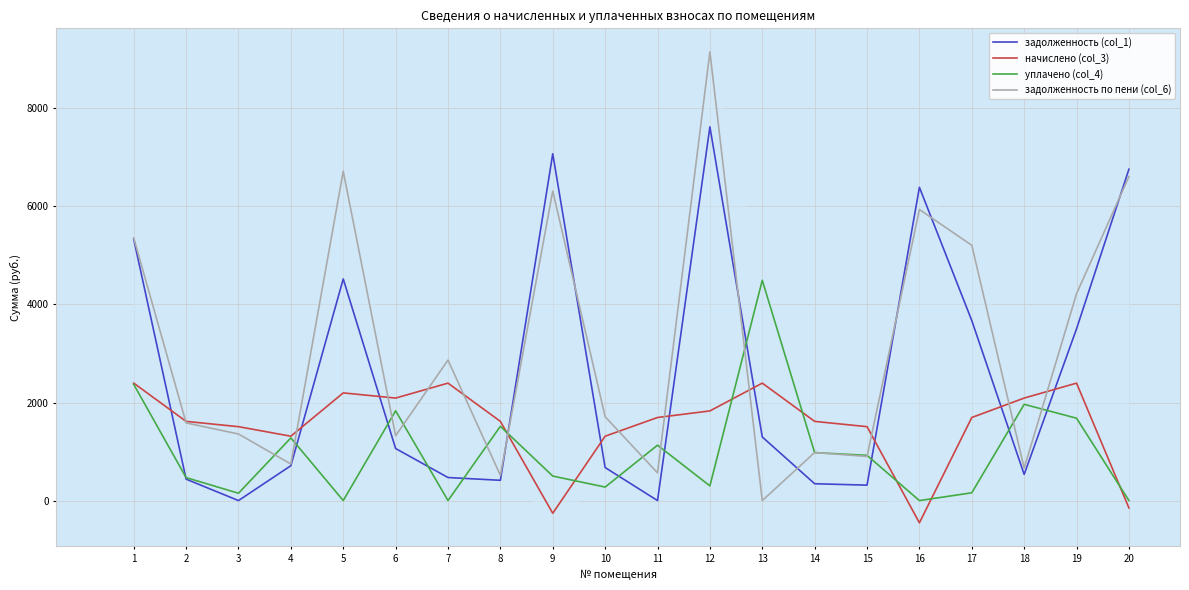

Is the value of уплачено (col_4) at 6 greater than the value of начислено (col_3) at 6?

No